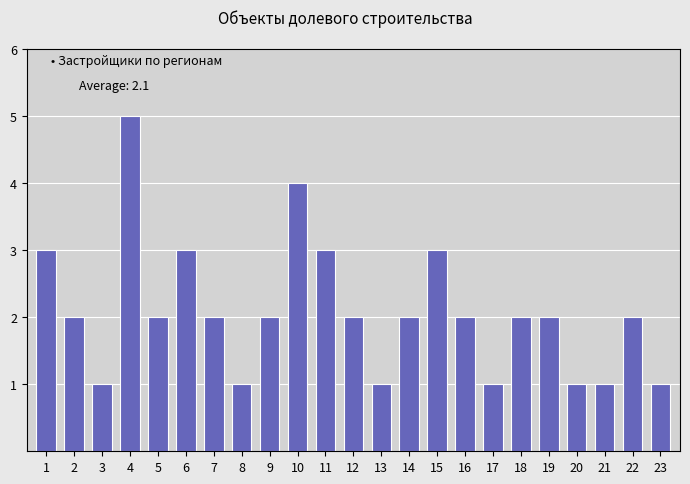

Reading left to right, extract all data points from this chart.

3	2	1	5	2	3	2	1	2	4	3	2	1	2	3	2	1	2	2	1	1	2	1